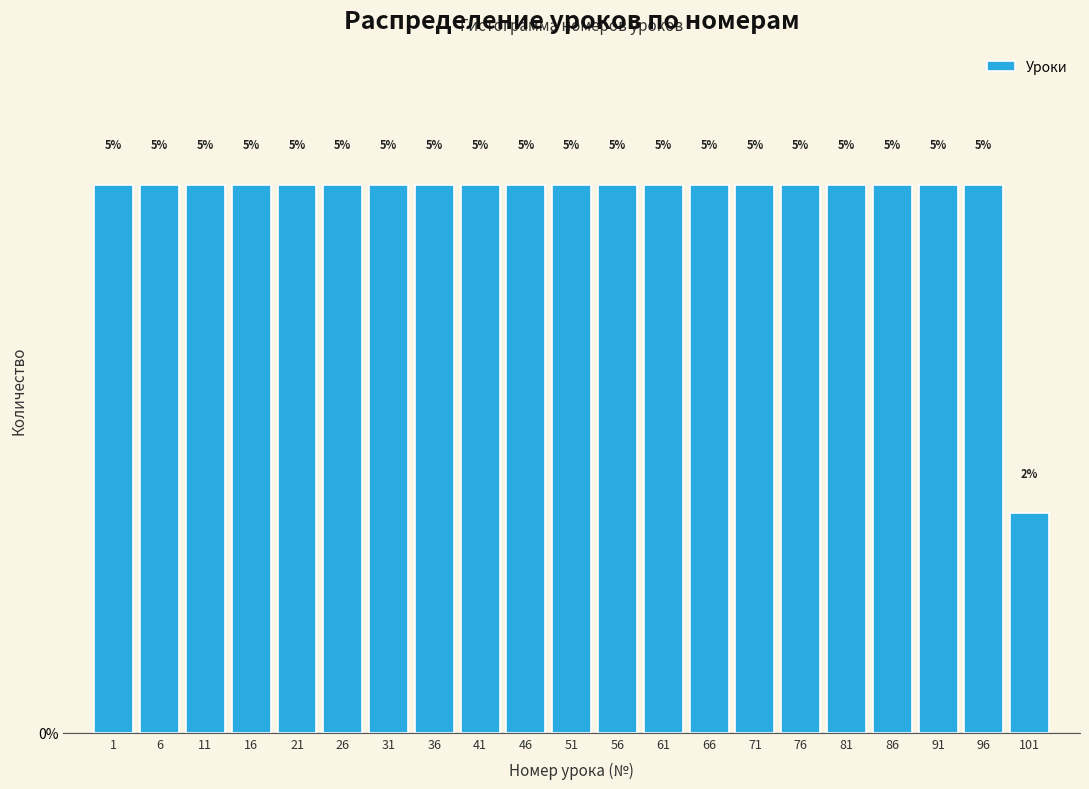

How many bars are there in total?

21